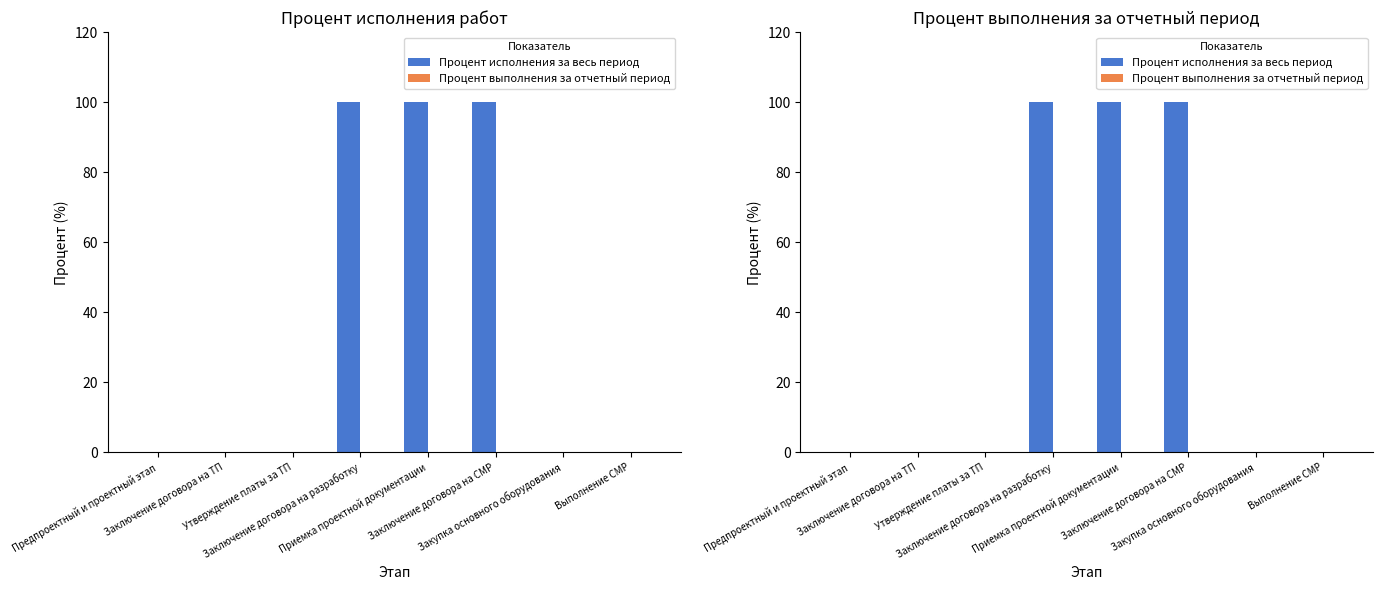

Rank the series at Заключение договора на разработку from highest to lowest value.

Процент исполнения за весь период, Процент выполнения за отчетный период